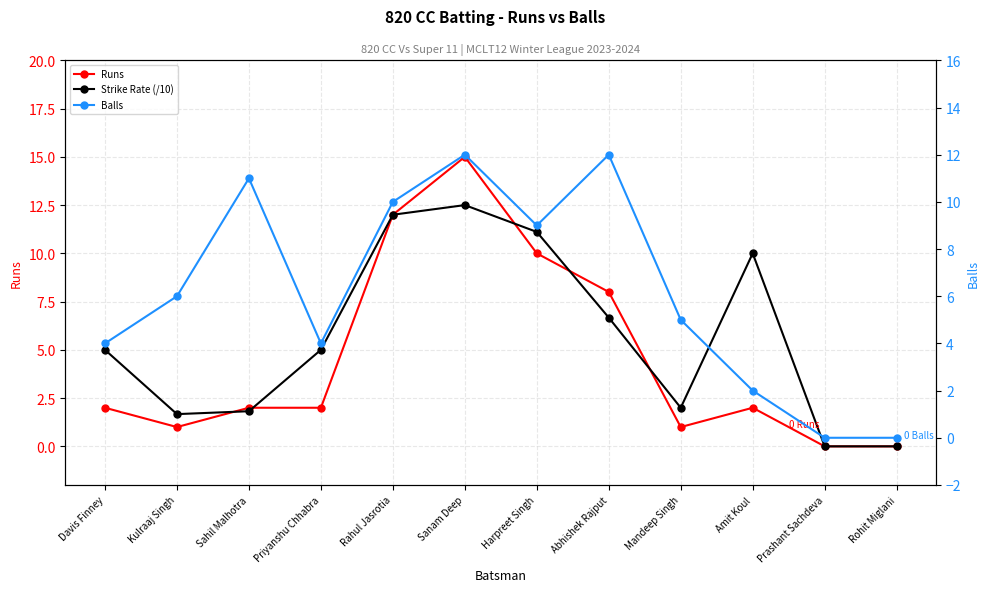

Reading left to right, extract all data points from this chart.

Runs: Davis Finney=2.0	Kulraaj Singh=1.0	Sahil Malhotra=2.0	Priyanshu Chhabra=2.0	Rahul Jasrotia=12.0	Sanam Deep=15.0	Harpreet Singh=10.0	Abhishek Rajput=8.0	Mandeep Singh=1.0	Amit Koul=2.0	Prashant Sachdeva=0.0	Rohit Miglani=0.0
Strike Rate (/10): Davis Finney=5.0	Kulraaj Singh=1.7	Sahil Malhotra=1.8	Priyanshu Chhabra=5.0	Rahul Jasrotia=12.0	Sanam Deep=12.5	Harpreet Singh=11.1	Abhishek Rajput=6.7	Mandeep Singh=2.0	Amit Koul=10.0	Prashant Sachdeva=0.0	Rohit Miglani=0.0
Balls: Davis Finney=4.0	Kulraaj Singh=6.0	Sahil Malhotra=11.0	Priyanshu Chhabra=4.0	Rahul Jasrotia=10.0	Sanam Deep=12.0	Harpreet Singh=9.0	Abhishek Rajput=12.0	Mandeep Singh=5.0	Amit Koul=2.0	Prashant Sachdeva=0.0	Rohit Miglani=0.0